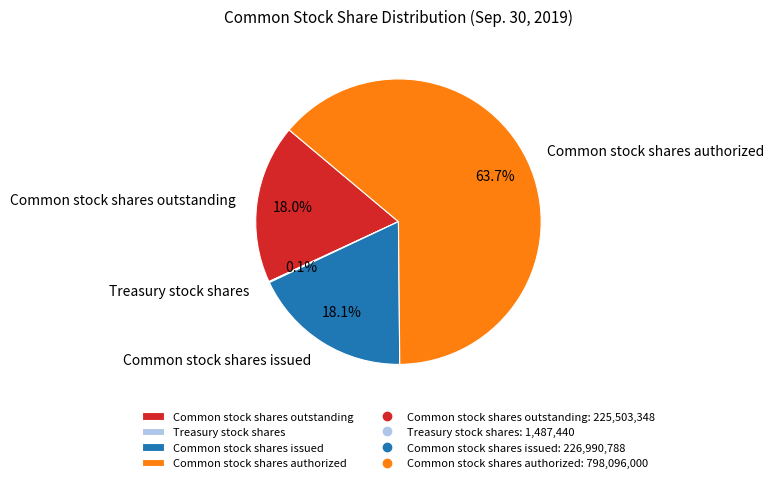

What percentage do Common stock shares outstanding and Common stock shares authorized together represent?

81.8%